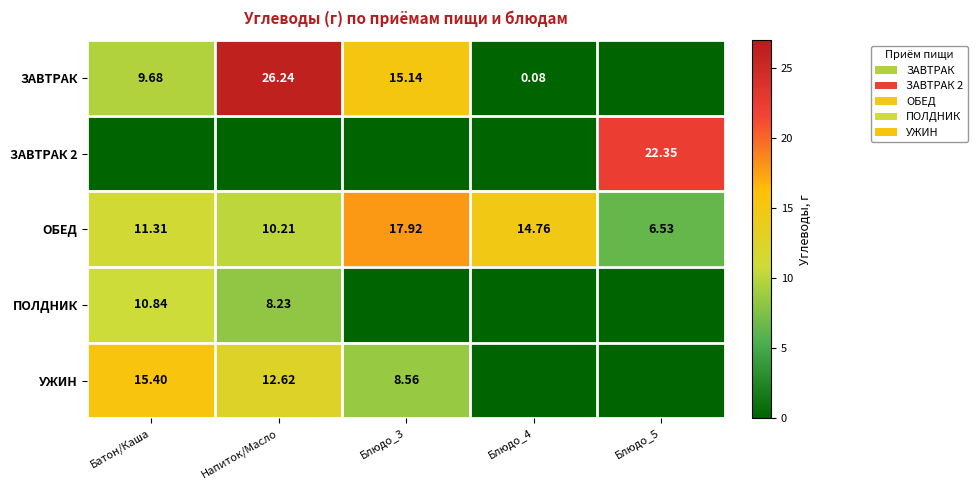

Is the value of ЗАВТРАК at Батон/Каша greater than the value of УЖИН at Блюдо_3?

Yes